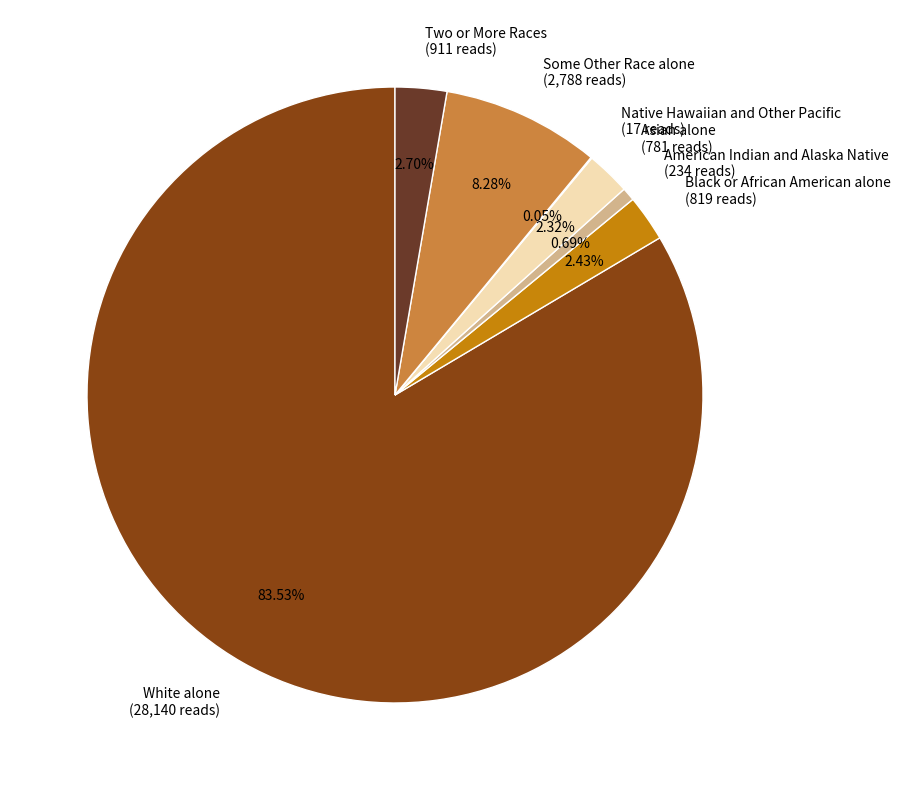

What is the largest slice in the pie chart?

White alone